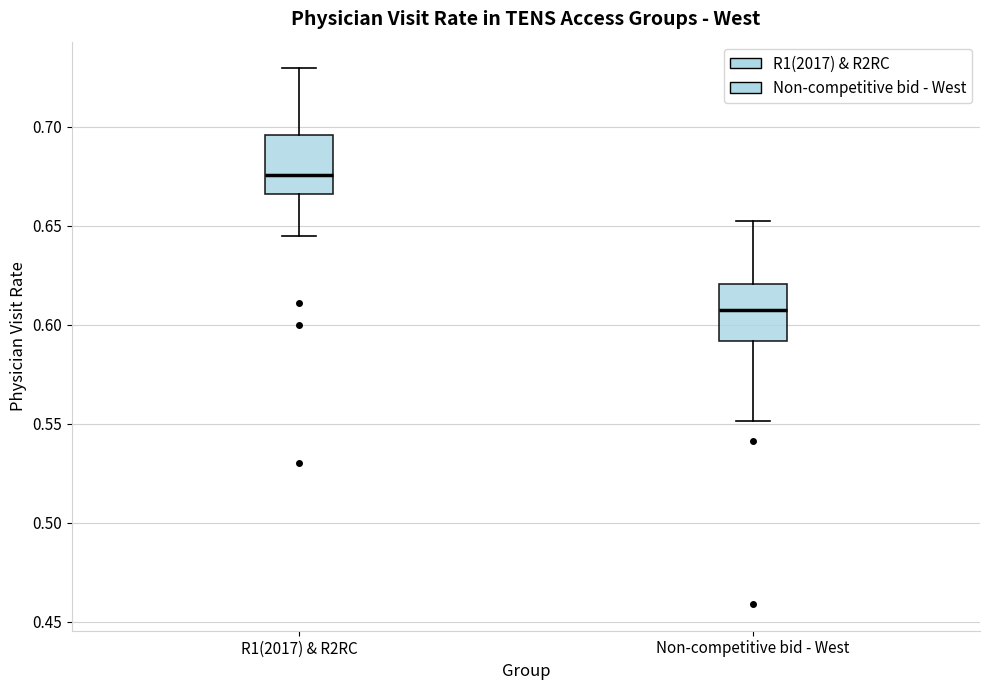

Which box's median line is the highest?

R1(2017) & R2RC